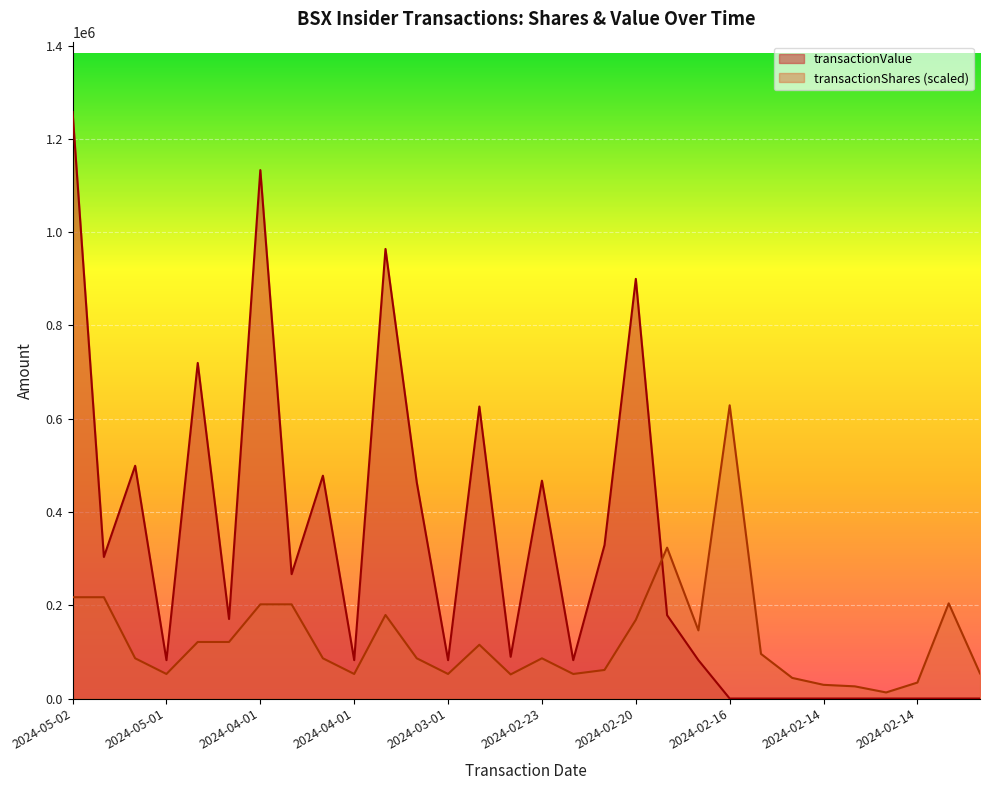

Which series has the largest total across all categories?

transactionValue